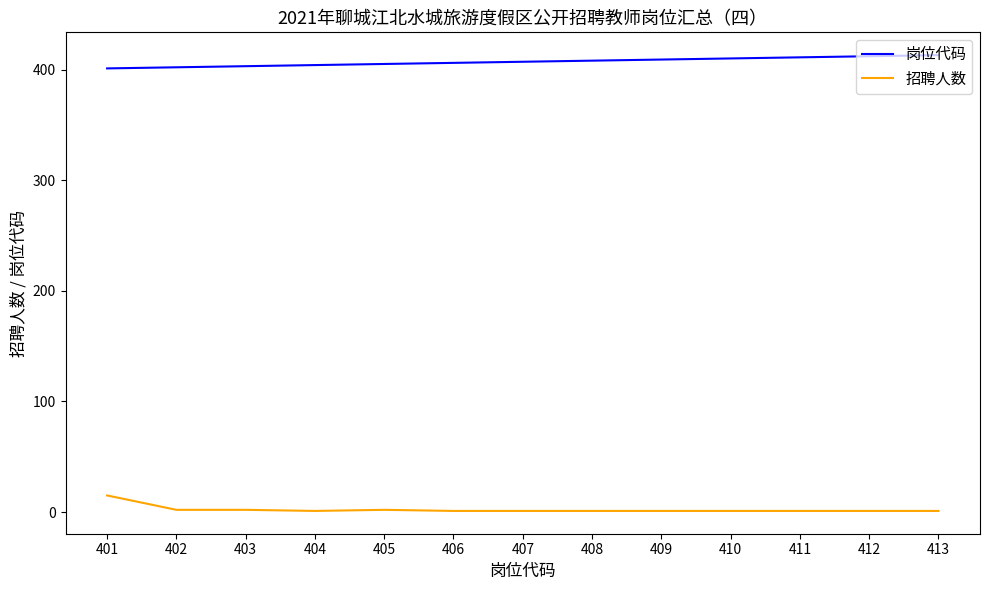

Does the chart display data point markers on the line(s)?

No